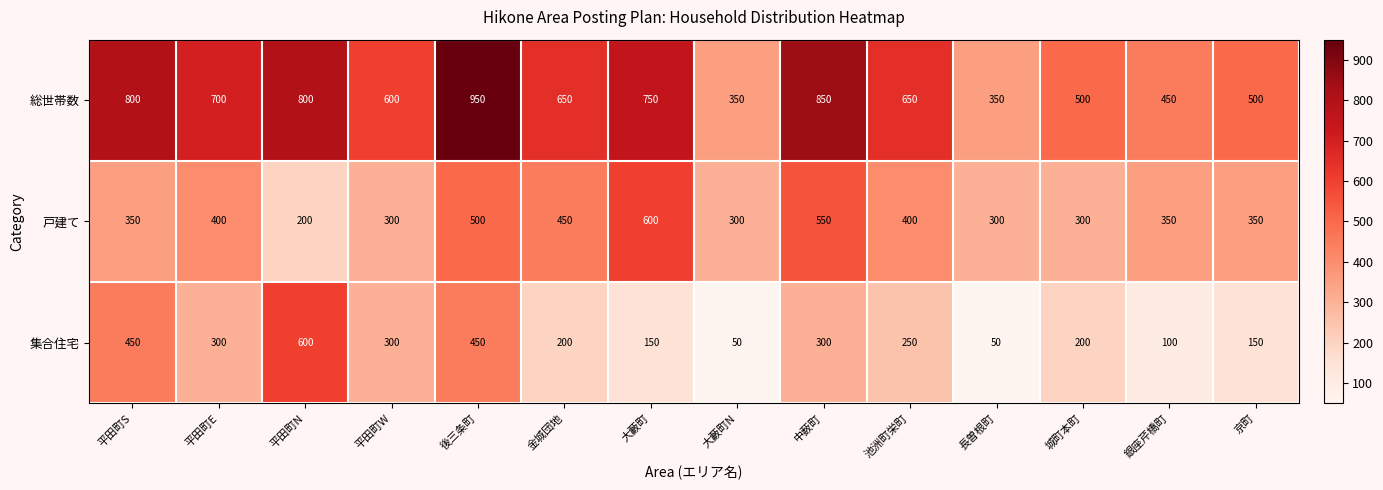

True or false: 戸建て has a value of 300 at 大藪町N.

True